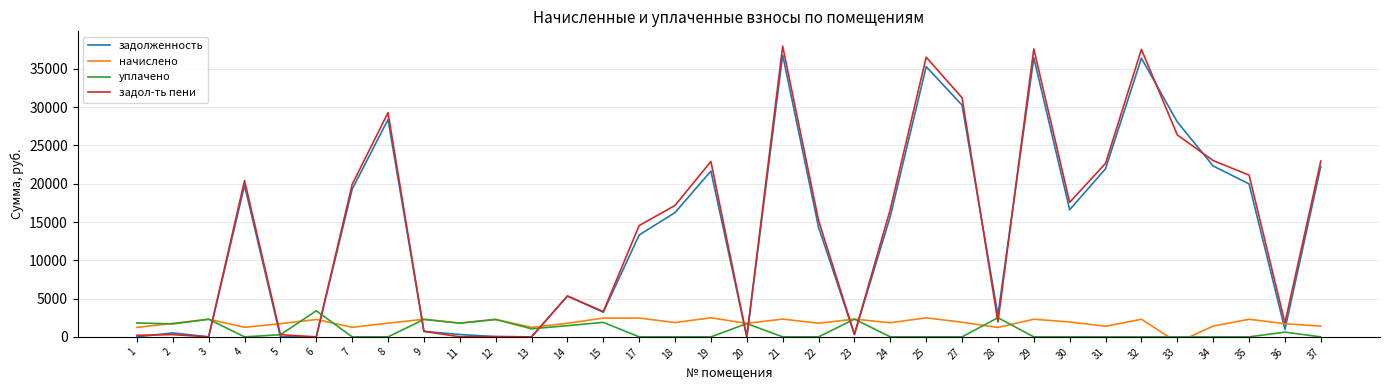

List the series in order of their peak value, lowest first.

начислено, уплачено, задолженность, задол-ть пени